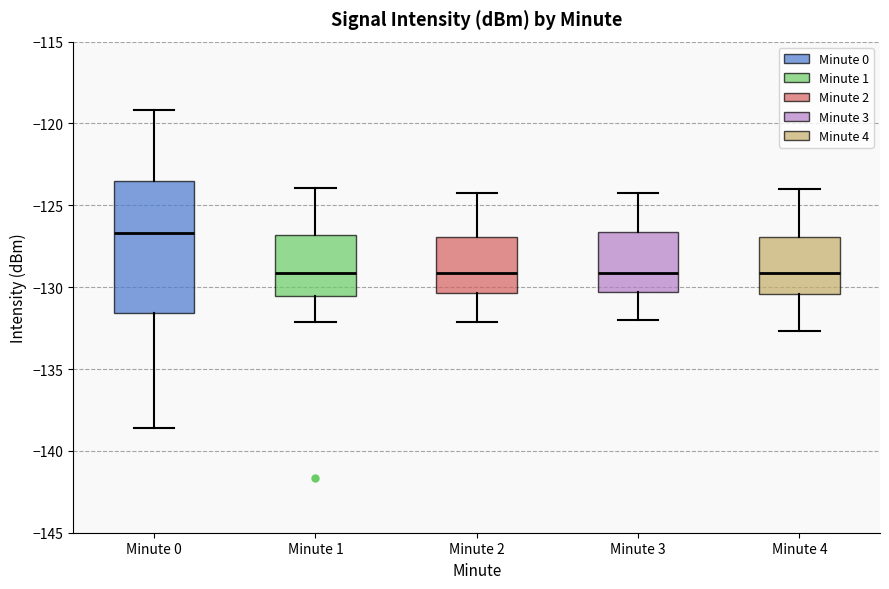

Which box is the tallest, from its lower edge to its upper edge?

Minute 0